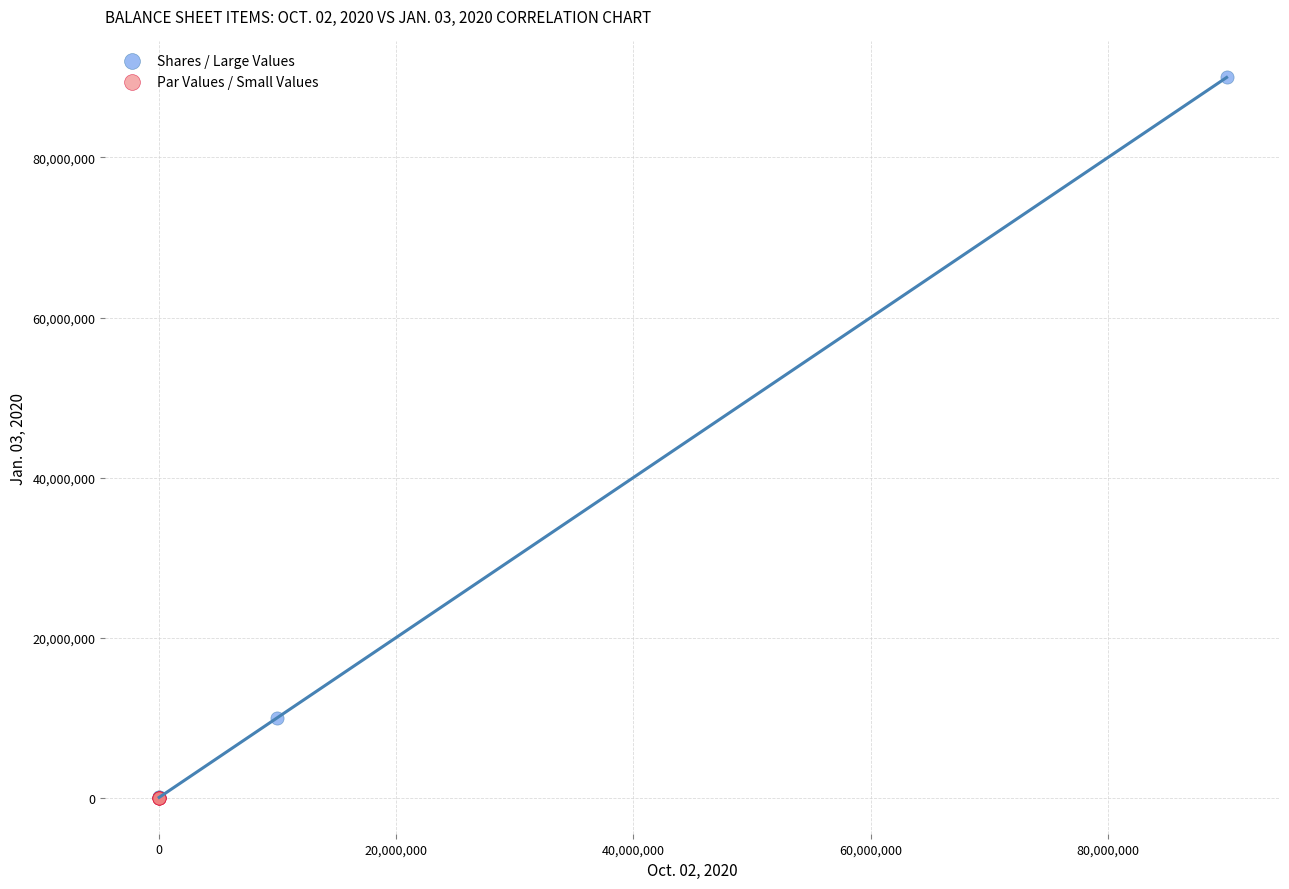

What are all the series names shown in the legend?

Shares / Large Values, Par Values / Small Values